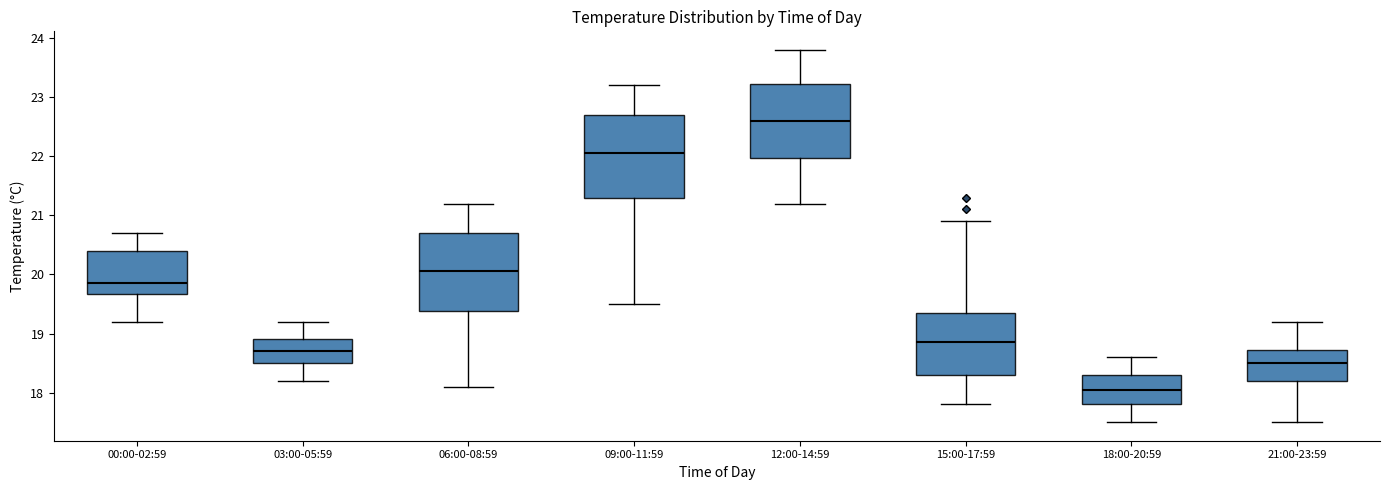

Which box's median line is the lowest?

18:00-20:59